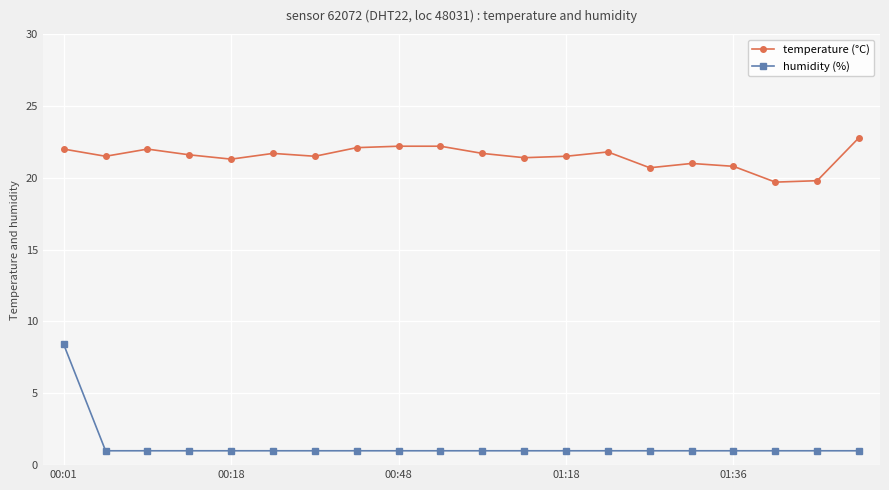

How many categories are shown in the chart?

20